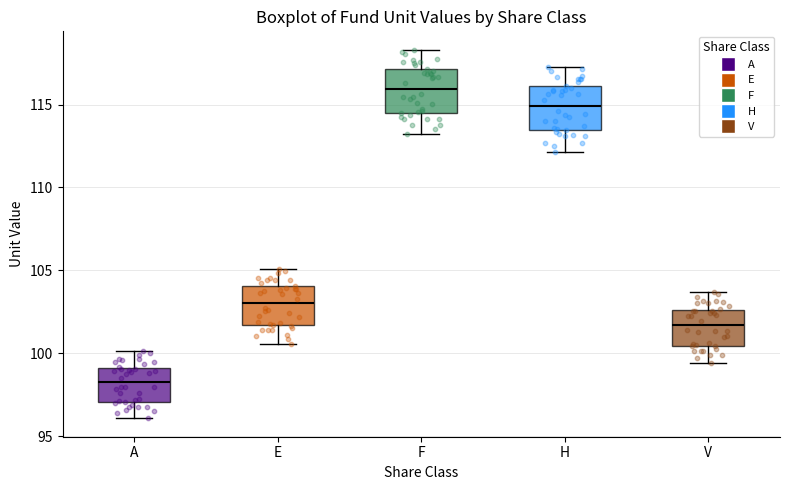

Where is the lower edge of the box for A on the y-axis? The values are not printed on the chart, so give them approximately, as read against the axis.

97.0